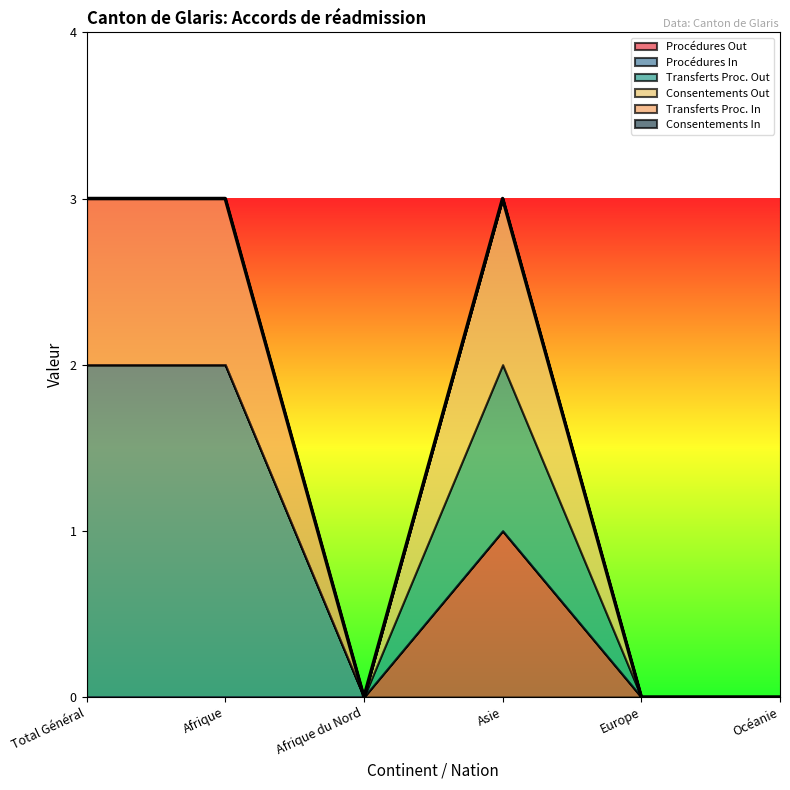

At Afrique, list the series in order from smallest to largest.

Procédures Out, Transferts Proc. Out, Consentements Out, Consentements In, Transferts Proc. In, Procédures In